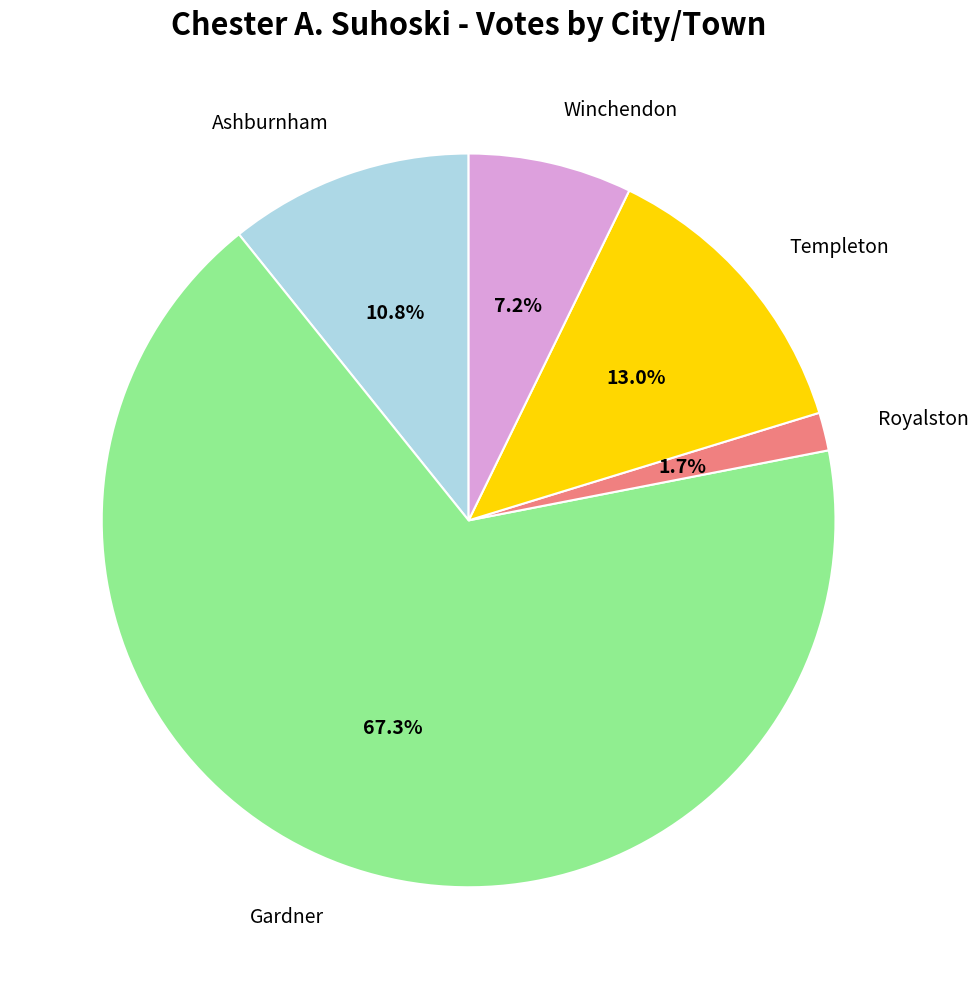

Is there any slice that represents more than half of the pie?

Yes